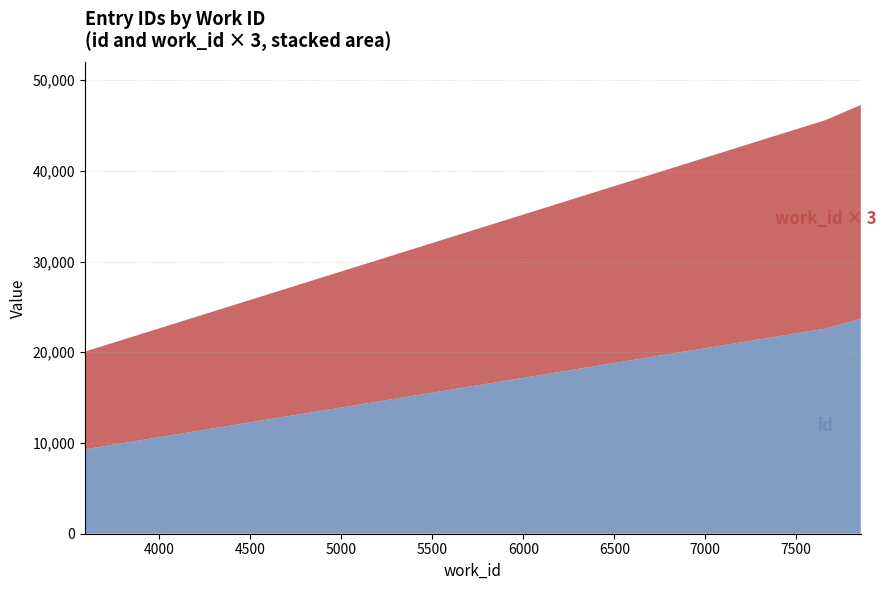

Reading left to right, what are all the values shown in this chart?

3590=9286	3615=9388	7662=22616	7855=23703